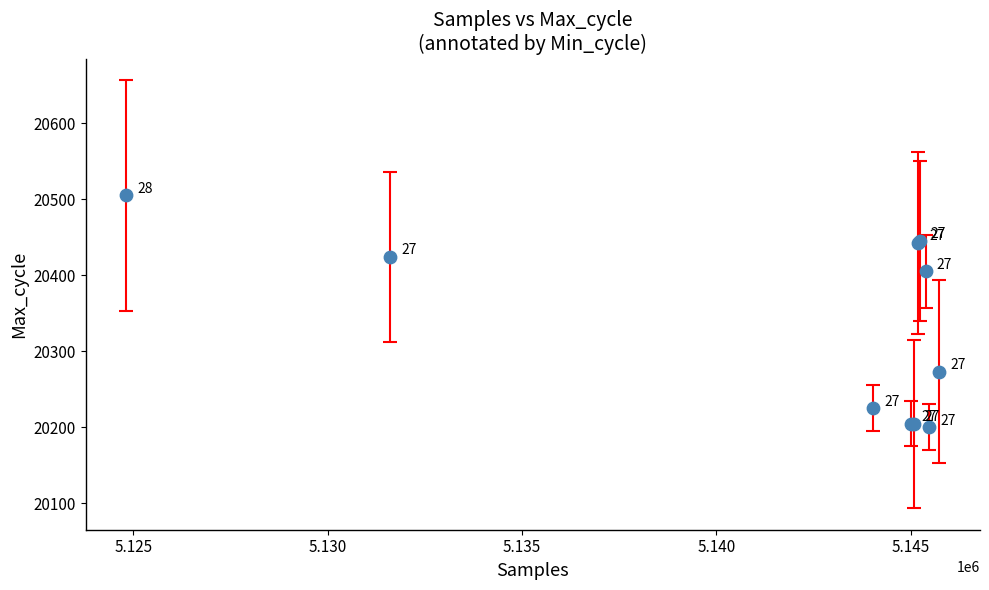

What Y value in the scatter plot is closest to 20352?

20405